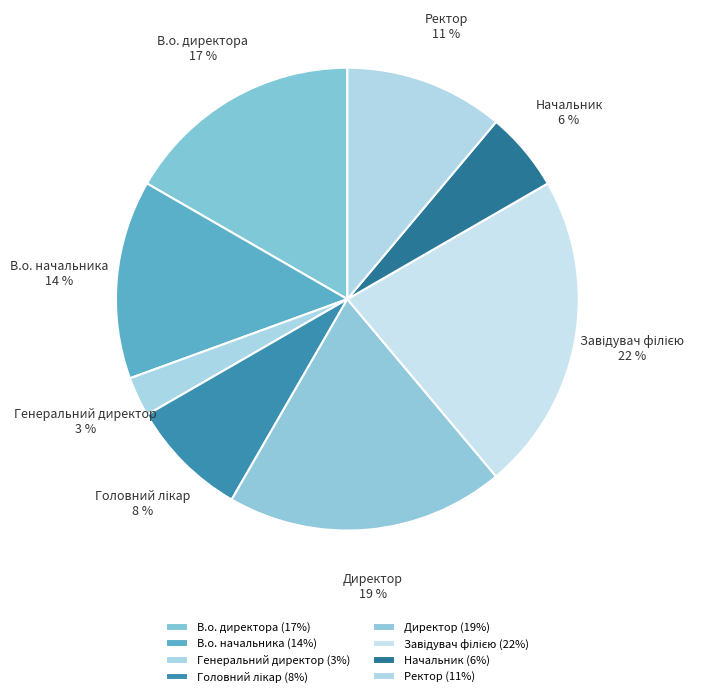

Is it true that Генеральний директор is 8% of the pie?

False